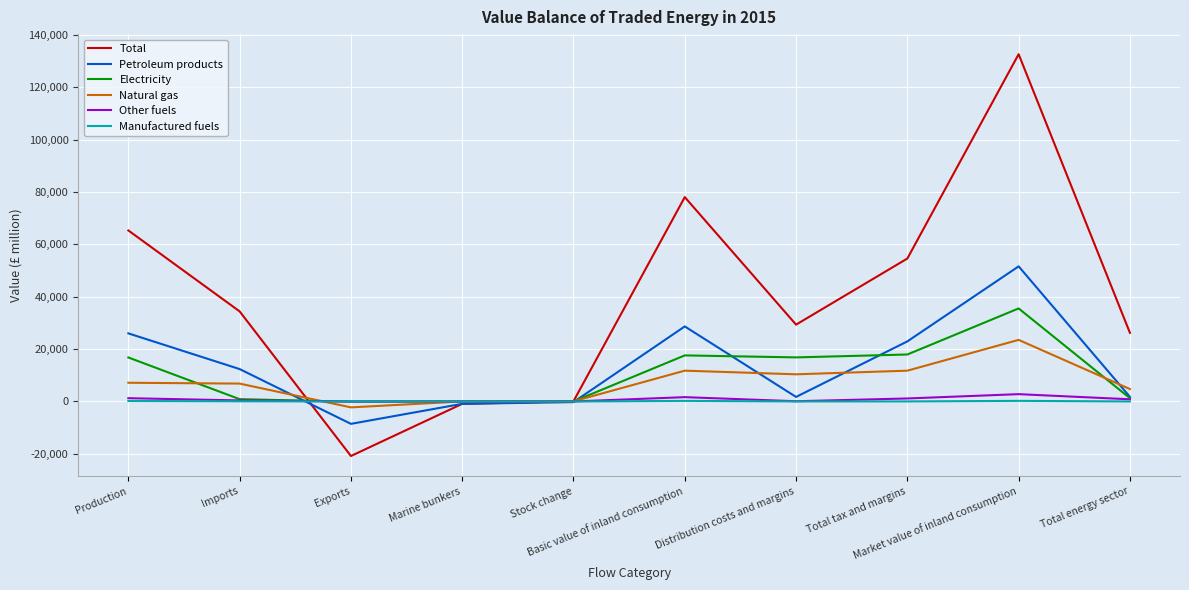

Which series has the largest range (max minus min)?

Total